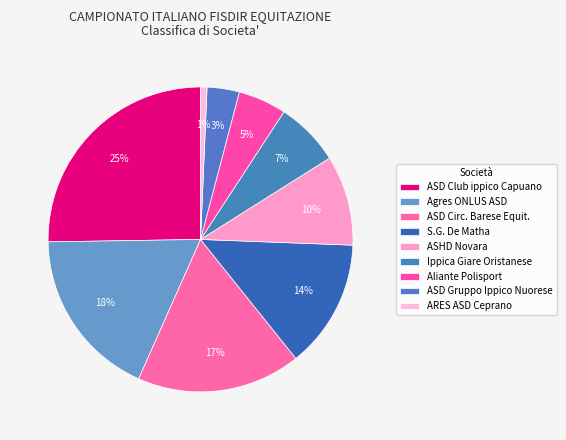

Is it true that S.G. De Matha is 14% of the pie?

True